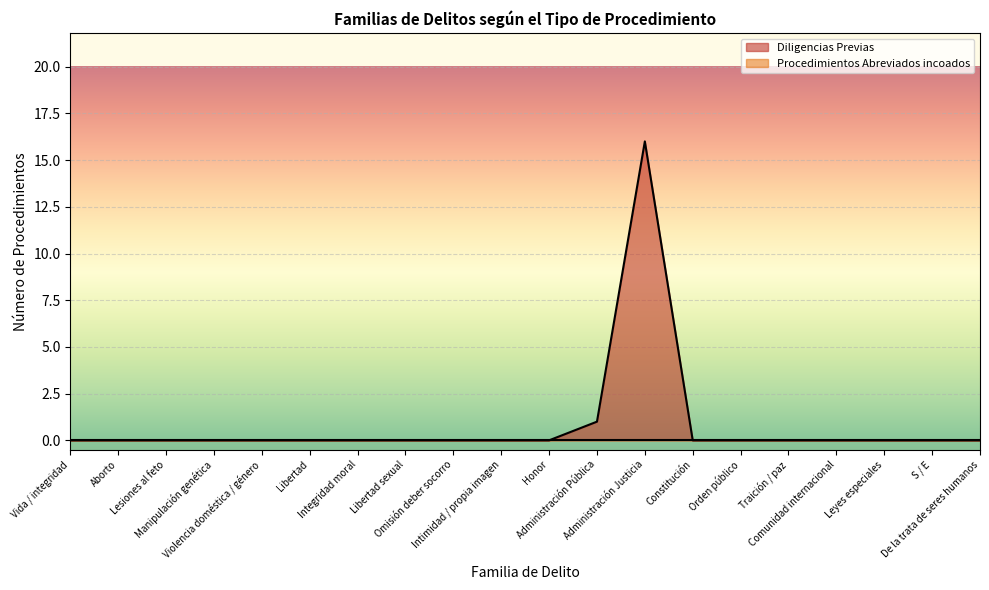

What is the maximum value shown in the chart?

16